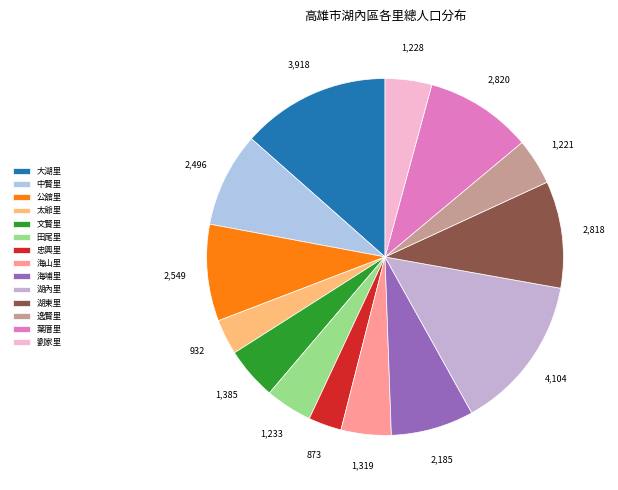

What percentage is the 公舘里 slice, to the nearest percent?

9%